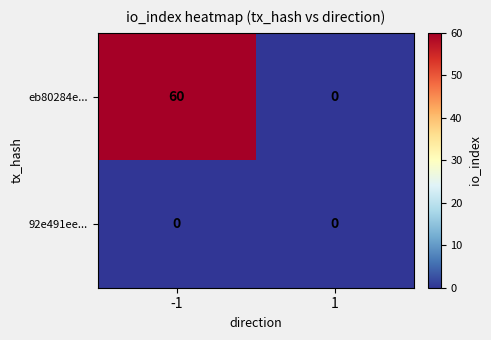

Rank the series by their average value, from highest to lowest.

eb80284e..., 92e491ee...